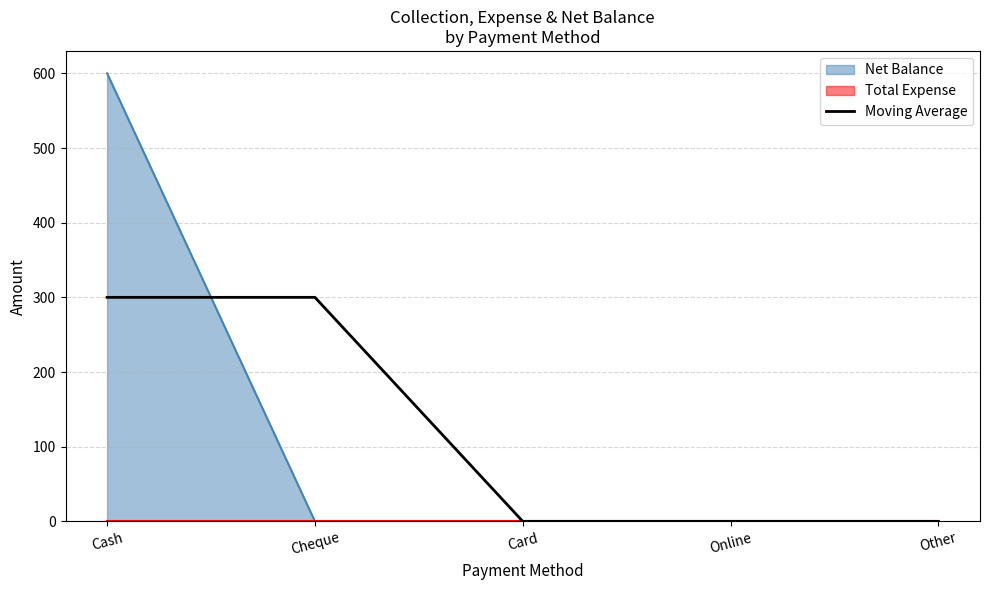

What is the average value?

120